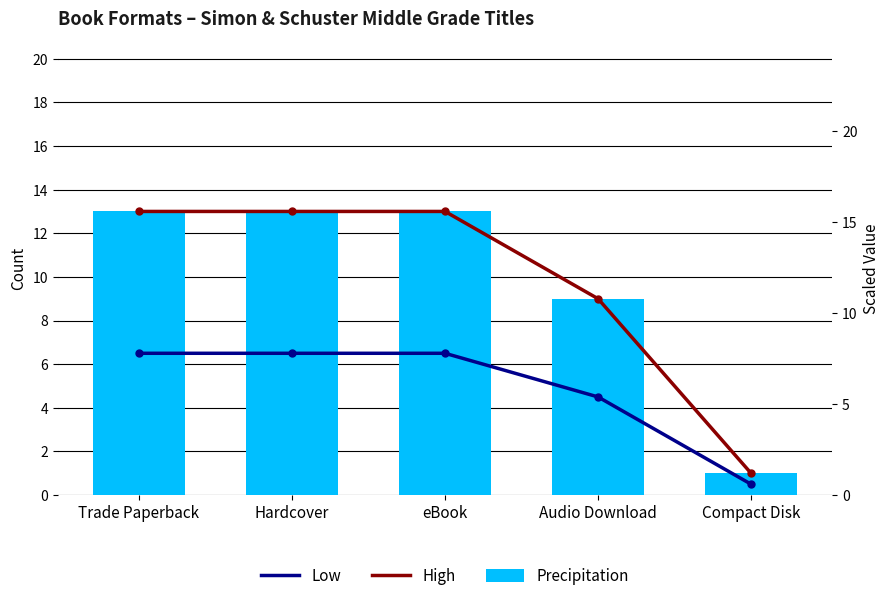

The value of Precipitation at Trade Paperback is 13.0. True or false?

True